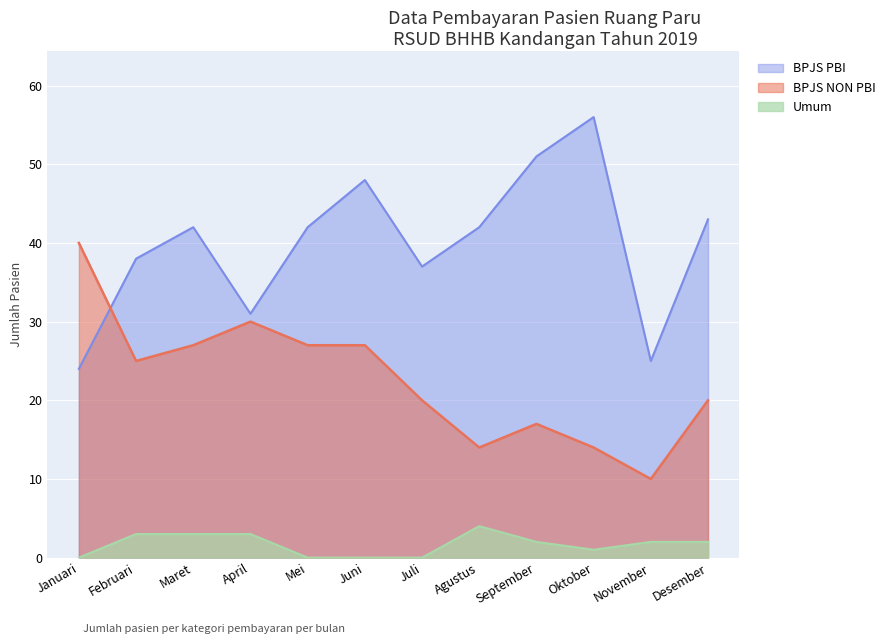

True or false: BPJS NON PBI and Umum cross at least once.

False